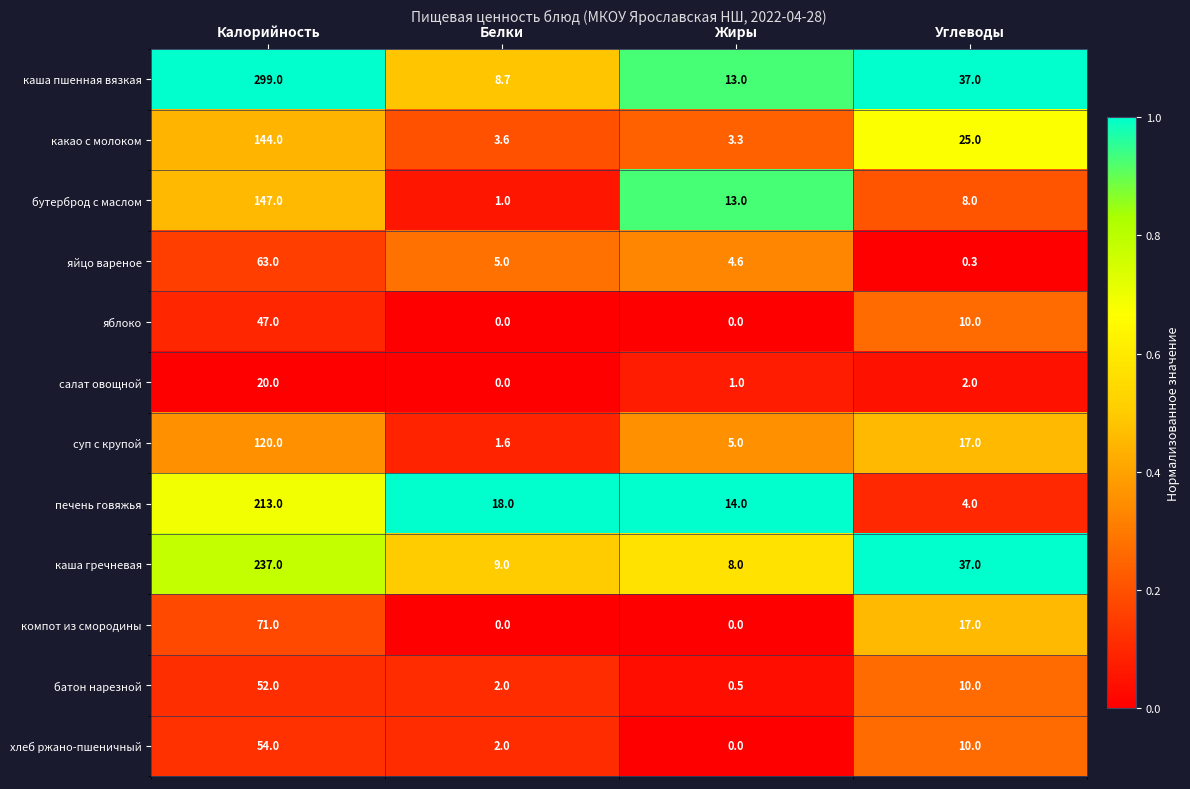

What is the maximum value shown in the chart?

299.0